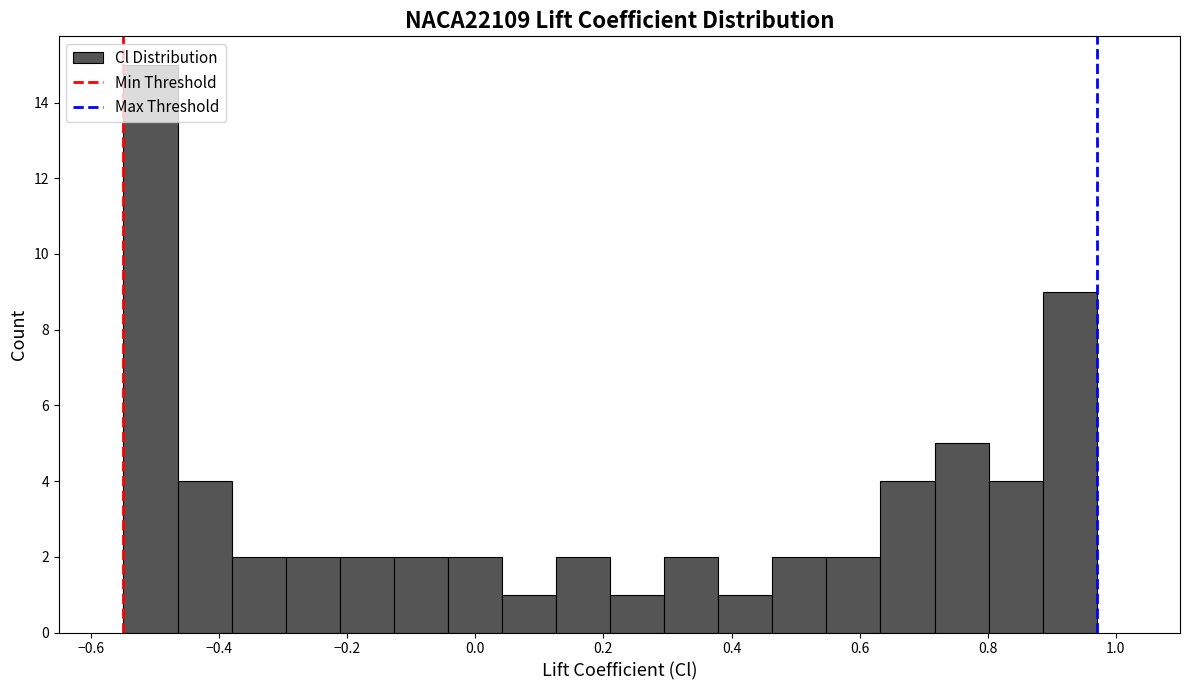

What is the height of the bar covering -0.54 to -0.46 on the x-axis? Neither the bar edges nor the heights are printed on the chart, so give them approximately, as read against the axes.

15